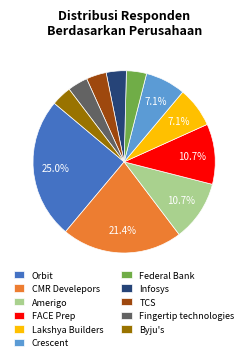

The Federal Bank slice represents 12% of the pie. True or false?

False